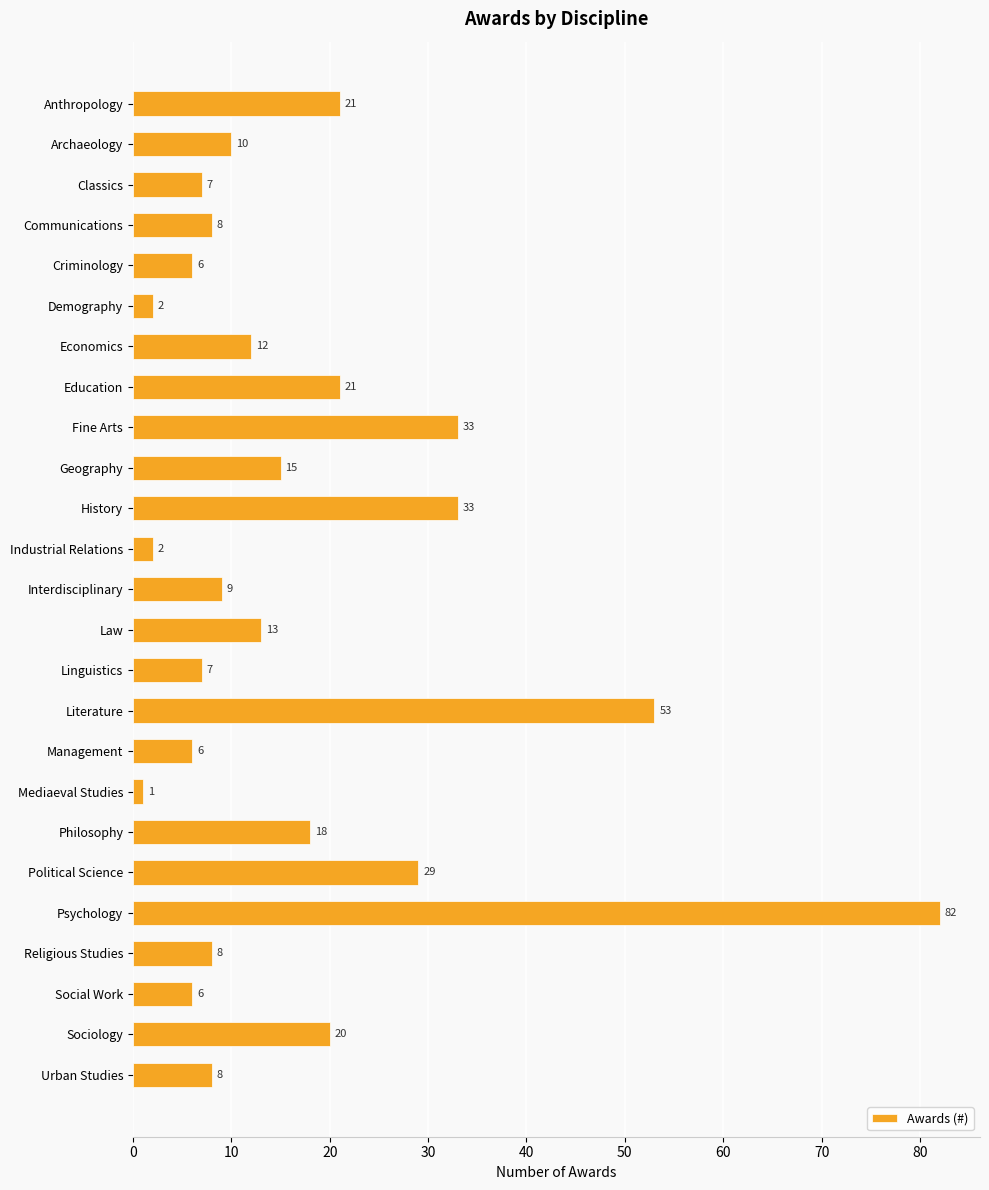

What is the label of the 21st bar from the bottom?

Criminology